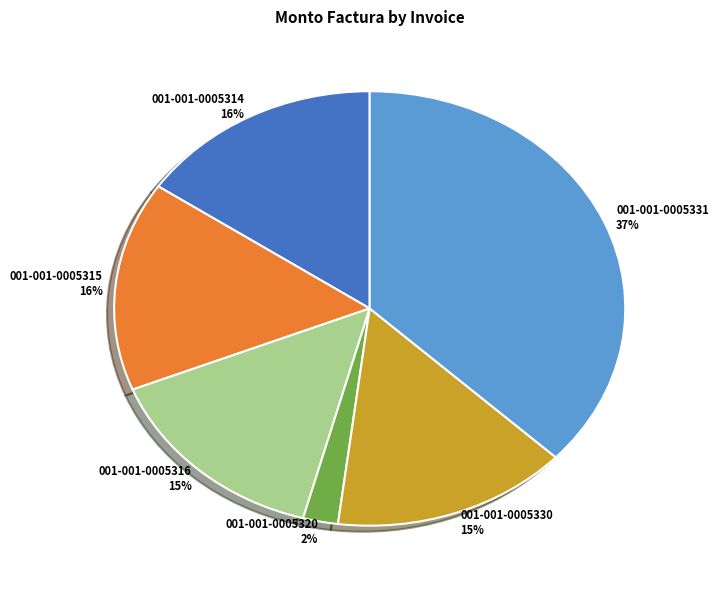

Which has a higher value, 001-001-0005314 or 001-001-0005320?

001-001-0005314